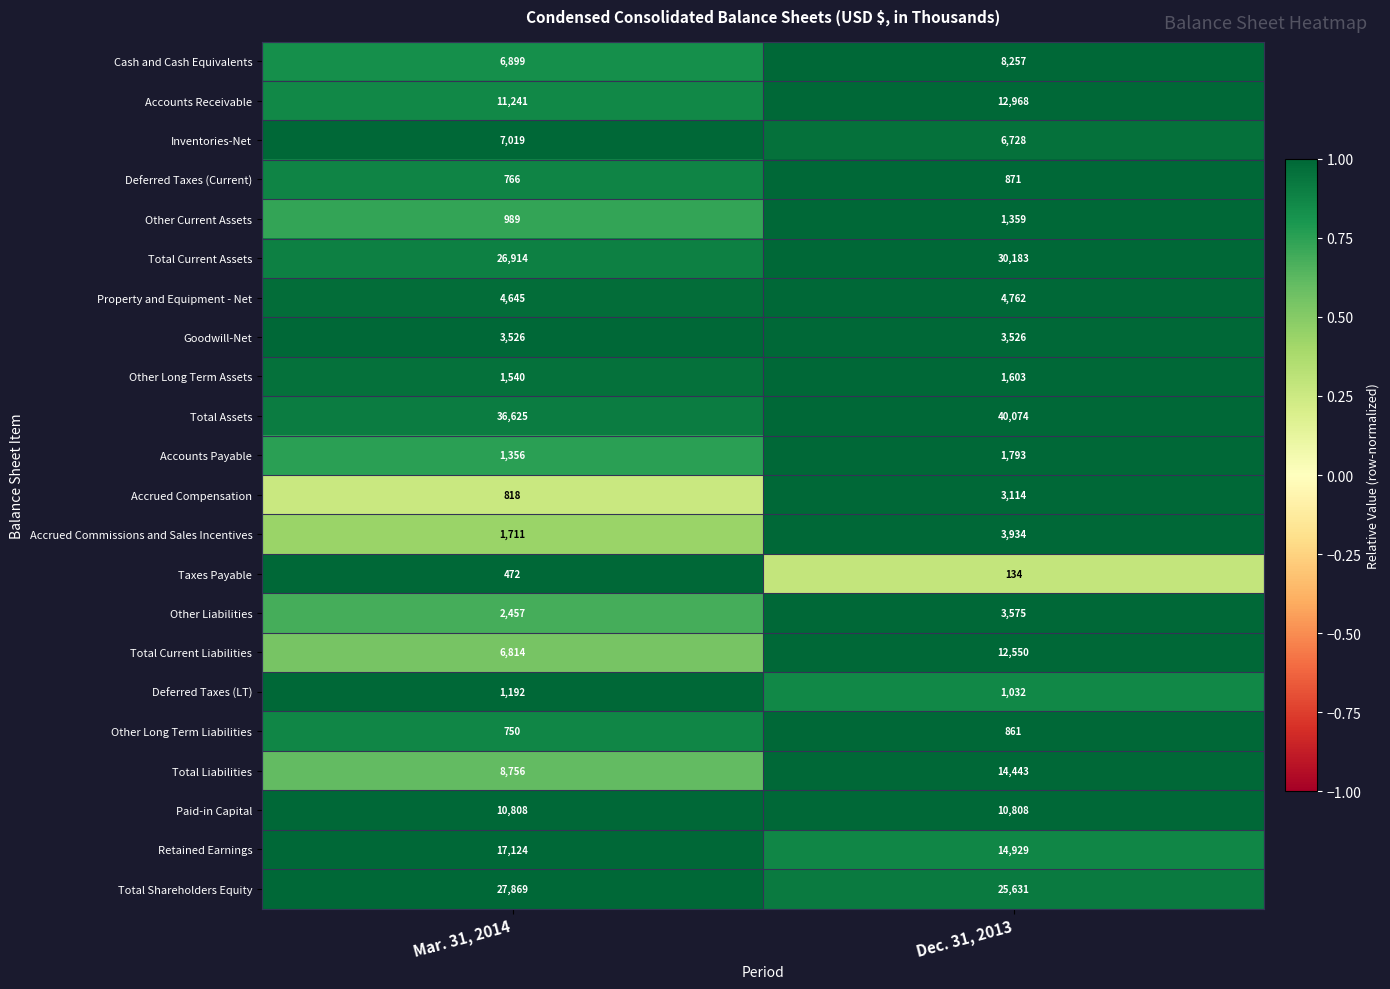

What is the sum of all Total Shareholders Equity values?

53500